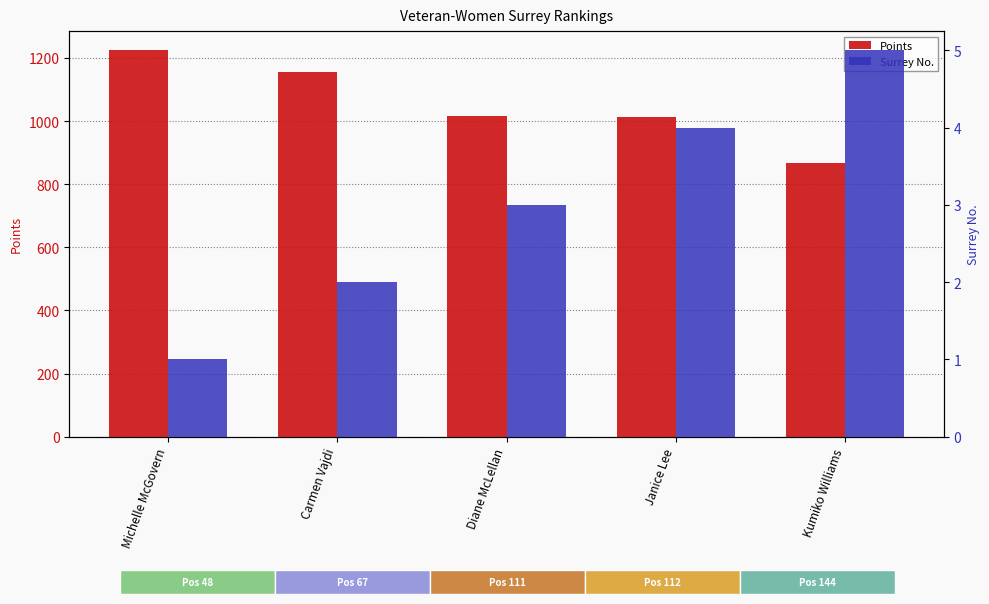

Is it true that Surrey No. equals 1 at Michelle McGovern?

True